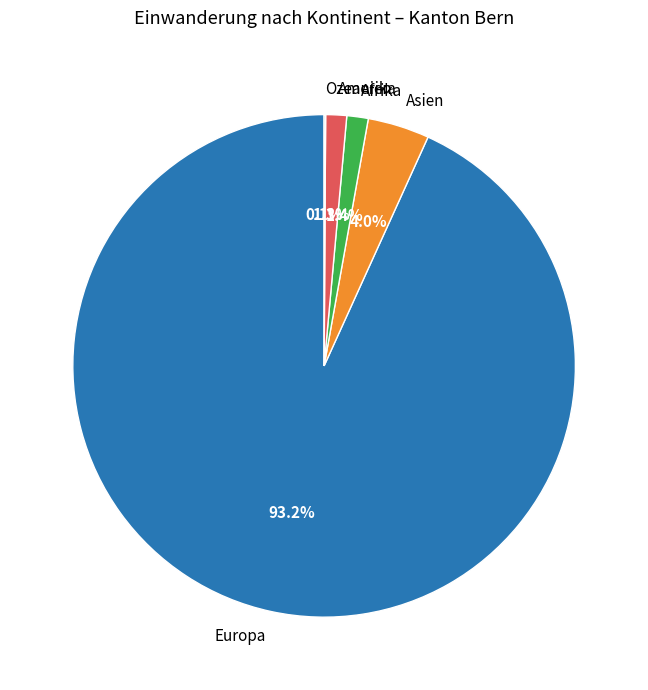

What percentage do Europa and Asien together represent?

97.2%